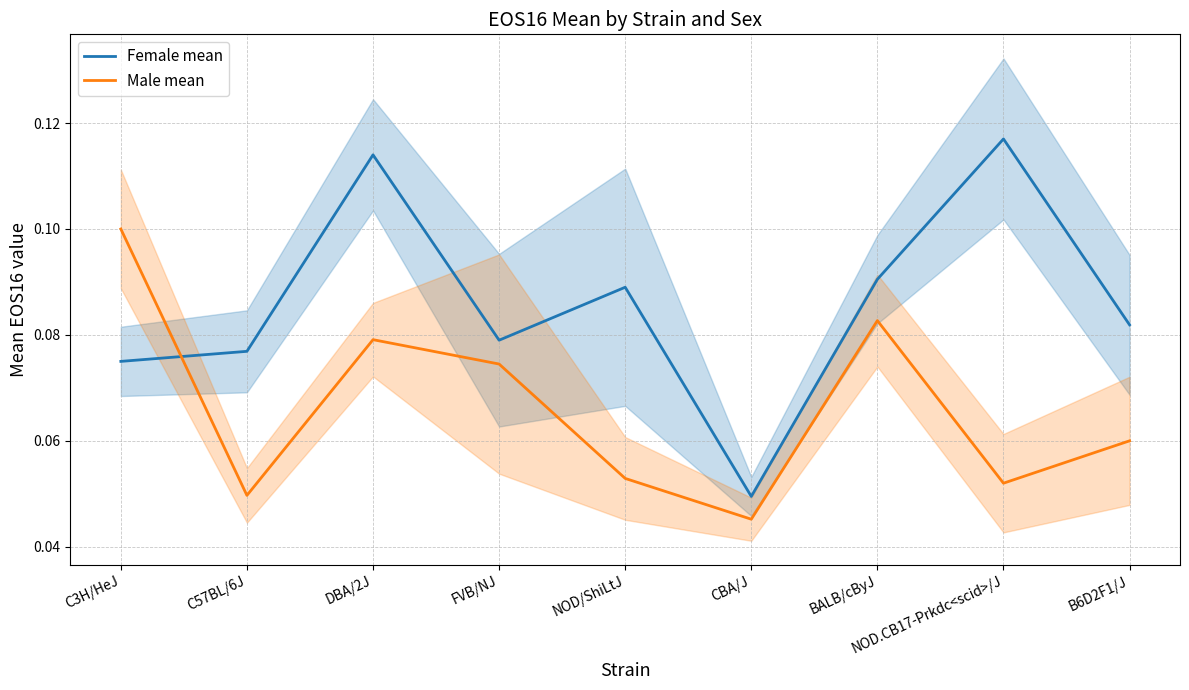

Which category has the lowest value in the Male mean series?

CBA/J